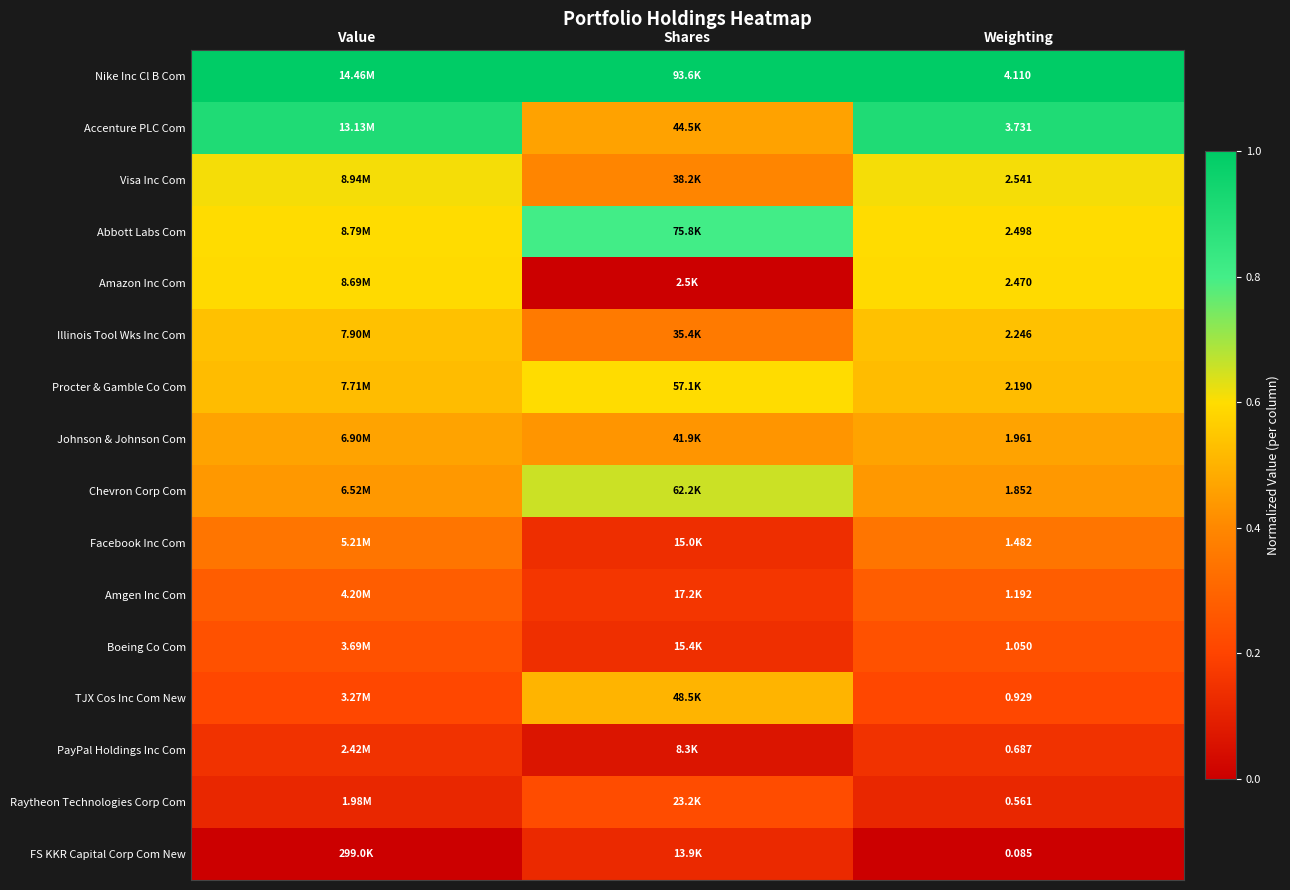

At Weighting, list the series in order from largest to smallest.

Nike Inc Cl B Com, Accenture PLC Com, Visa Inc Com, Abbott Labs Com, Amazon Inc Com, Illinois Tool Wks Inc Com, Procter & Gamble Co Com, Johnson & Johnson Com, Chevron Corp Com, Facebook Inc Com, Amgen Inc Com, Boeing Co Com, TJX Cos Inc Com New, PayPal Holdings Inc Com, Raytheon Technologies Corp Com, FS KKR Capital Corp Com New